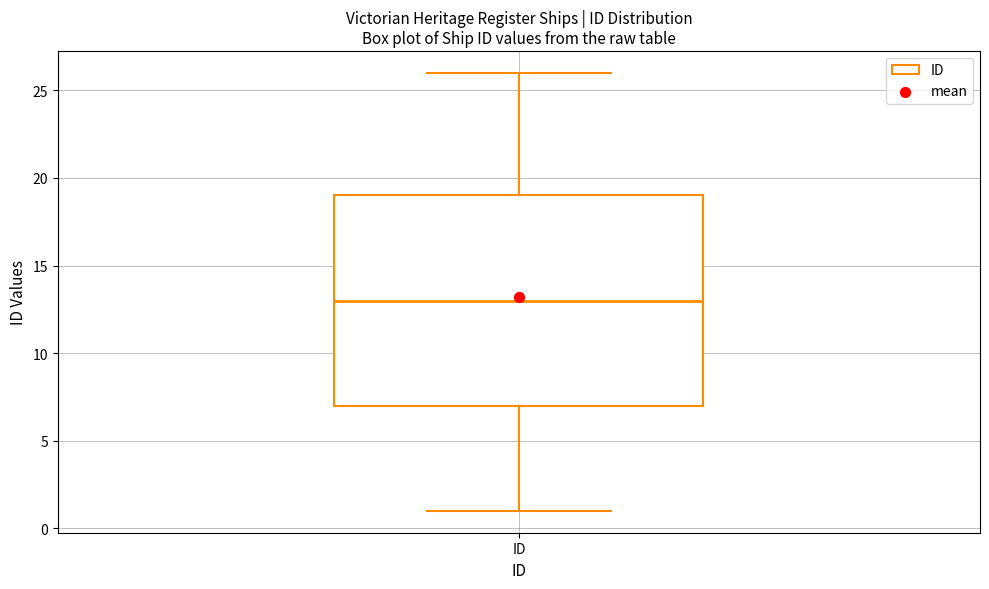

Where does the median line of the box for ID sit on the y-axis? The values are not printed on the chart, so give them approximately, as read against the axis.

13